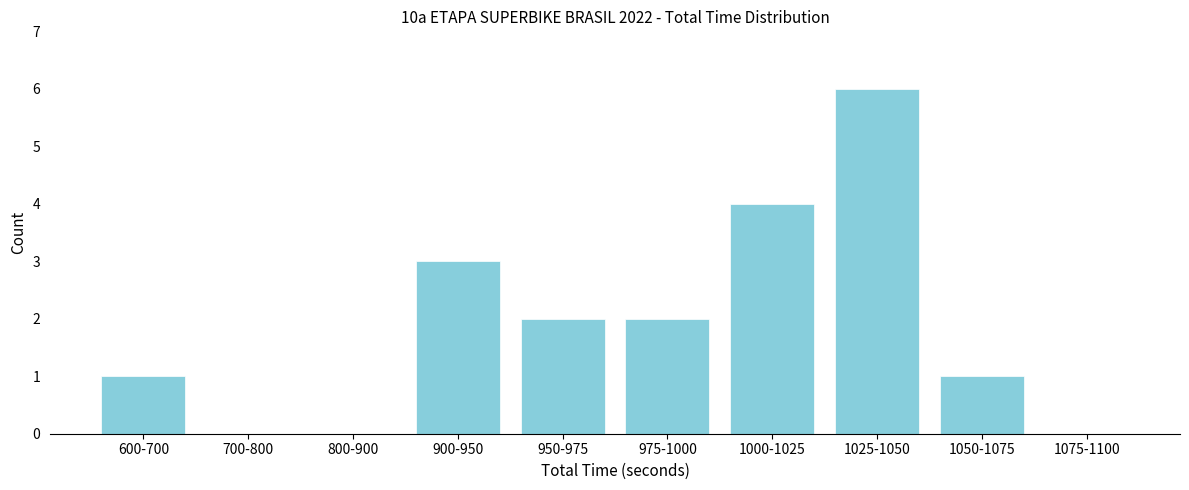

Reading left to right, extract all data points from this chart.

600-700=1	700-800=0	800-900=0	900-950=3	950-975=2	975-1000=2	1000-1025=4	1025-1050=6	1050-1075=1	1075-1100=0